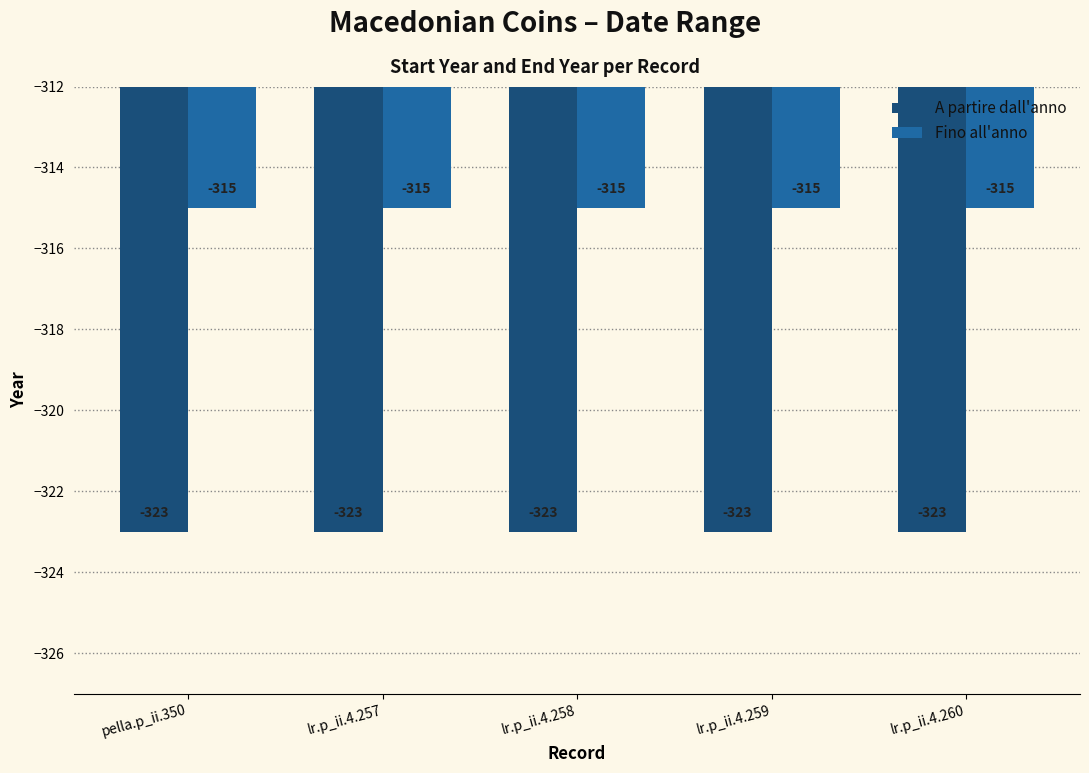

What are all the series names shown in the legend?

A partire dall'anno, Fino all'anno